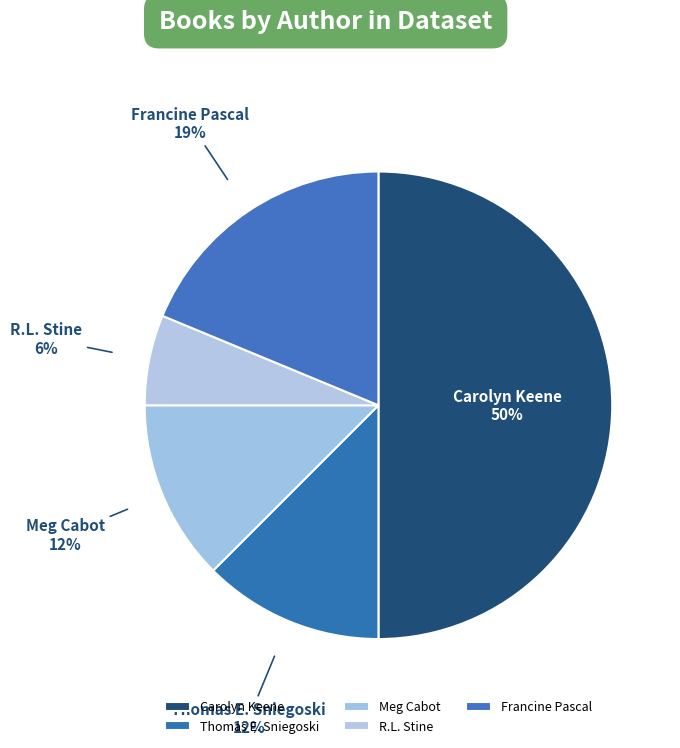

Do Thomas E. Sniegoski and R.L. Stine together represent more than half of the pie?

No